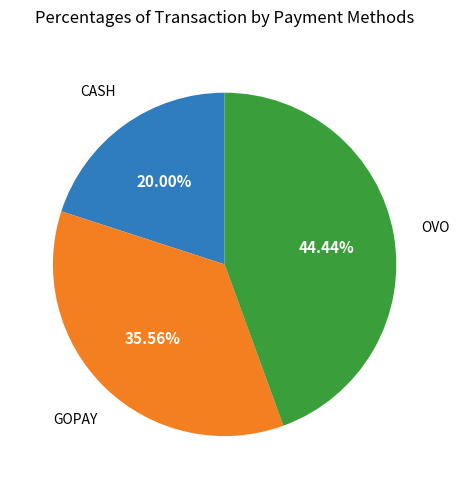

Is there a majority slice in this chart?

No